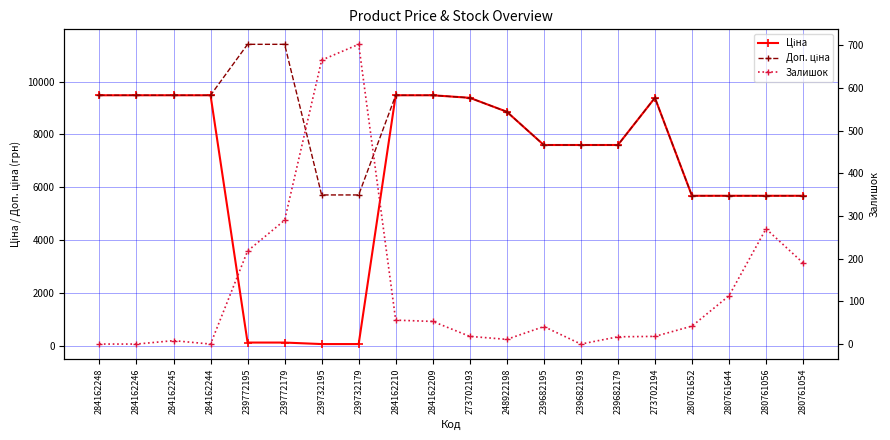

Between 248922198 and 280761054, which series saw the biggest shift?

Ціна